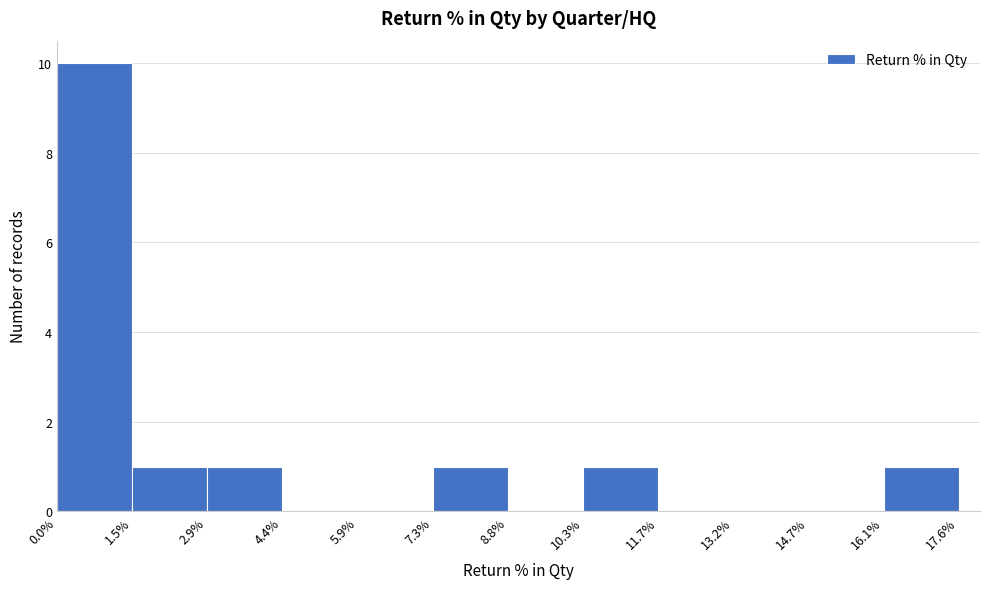

Reading left to right, transcribe this chart: for each bar, give the range it covers on the x-axis and its height. The values are not printed on the chart, so give them approximately, as read against the axis.

0.0% to 1.5%: 10
1.5% to 2.9%: 1
2.9% to 4.4%: 1
4.4% to 5.9%: 0
5.9% to 7.3%: 0
7.3% to 8.8%: 1
8.8% to 10.3%: 0
10.3% to 11.7%: 1
11.7% to 13.2%: 0
13.2% to 14.7%: 0
14.7% to 16.1%: 0
16.1% to 17.6%: 1